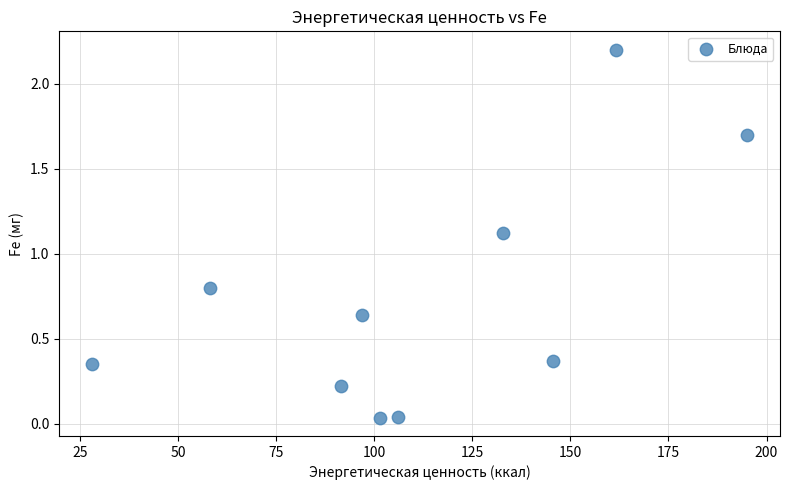

What Y value in the scatter plot is closest to 1?

1.1